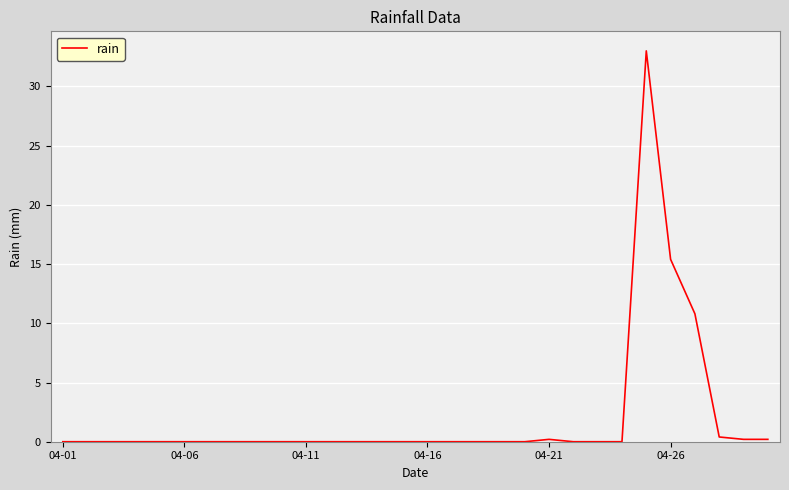

What is the greatest value displayed?

33.0